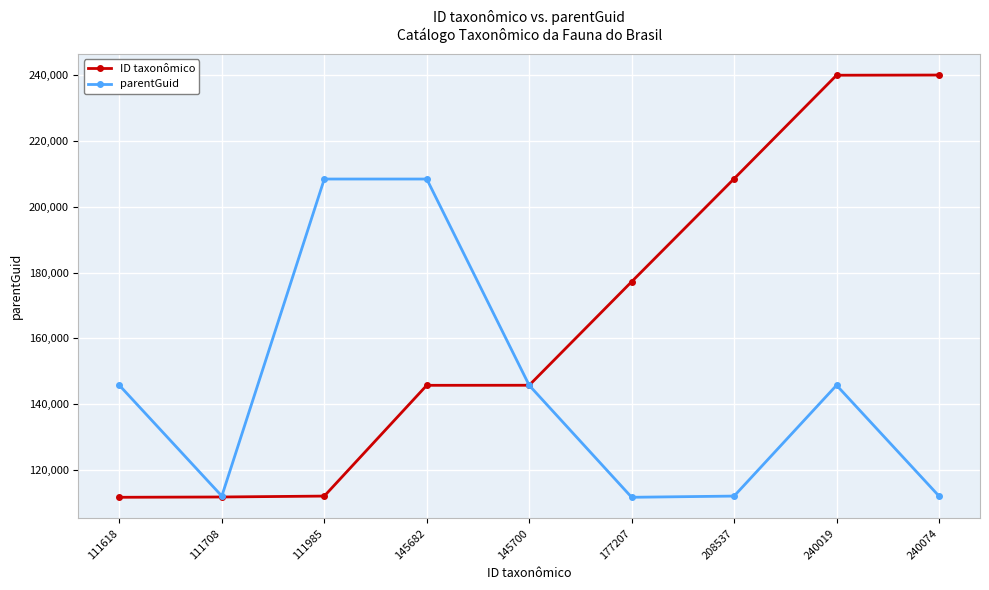

True or false: ID taxonômico and parentGuid intersect in this chart.

True